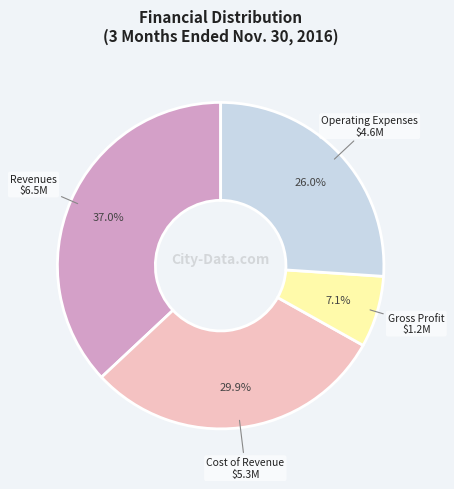

Is there a majority slice in this chart?

No